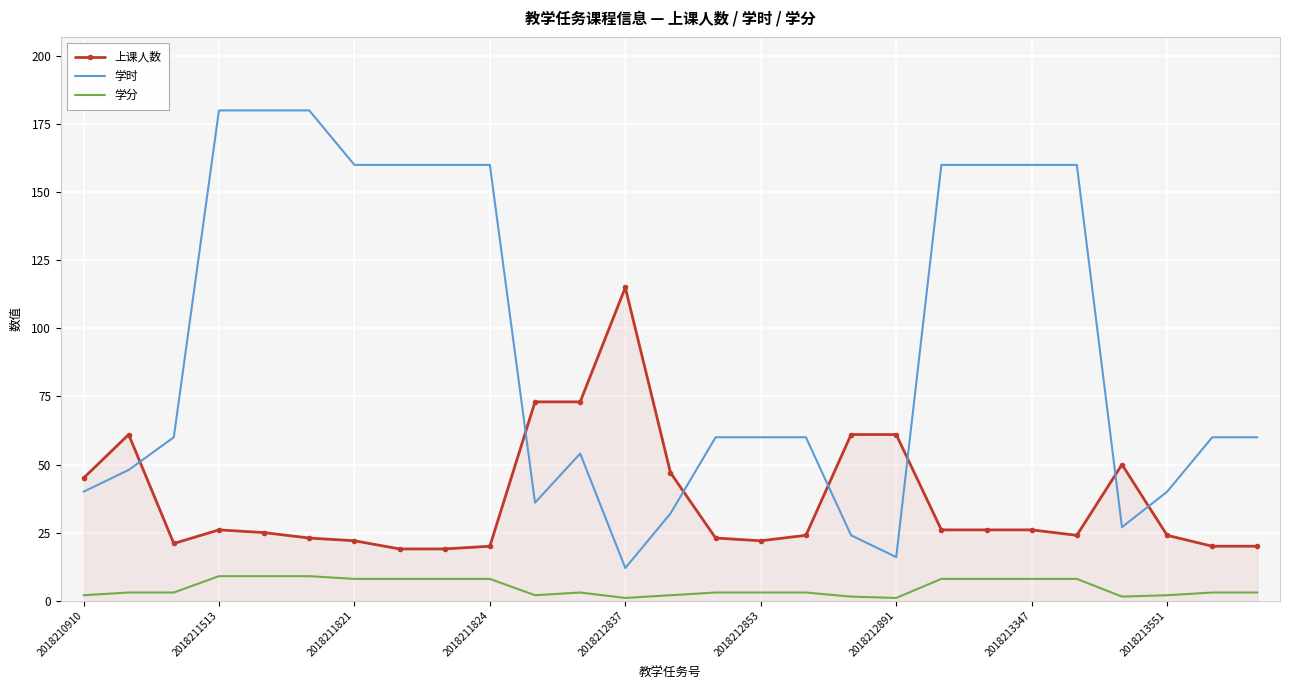

Which series has the largest total across all categories?

学时